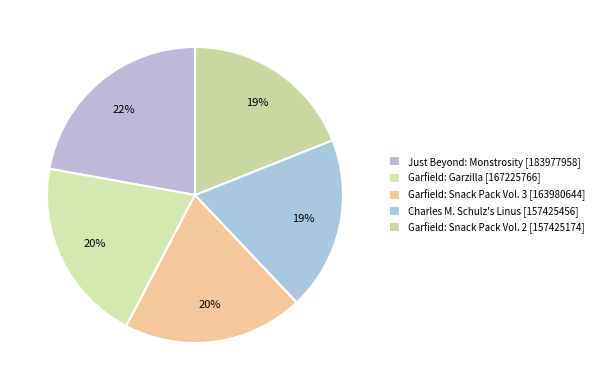

Count the number of slices in the pie.

5